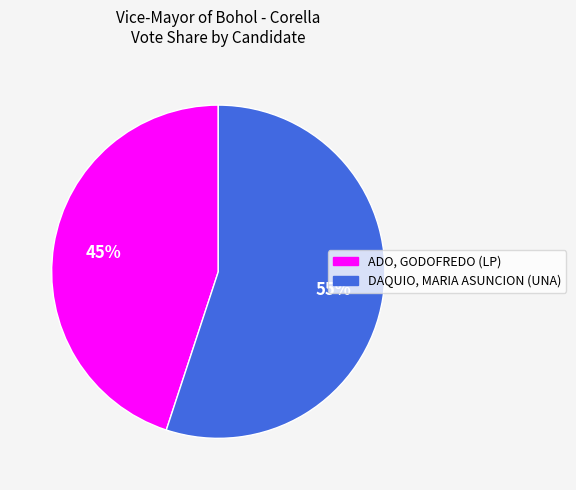

Is there a majority slice in this chart?

Yes